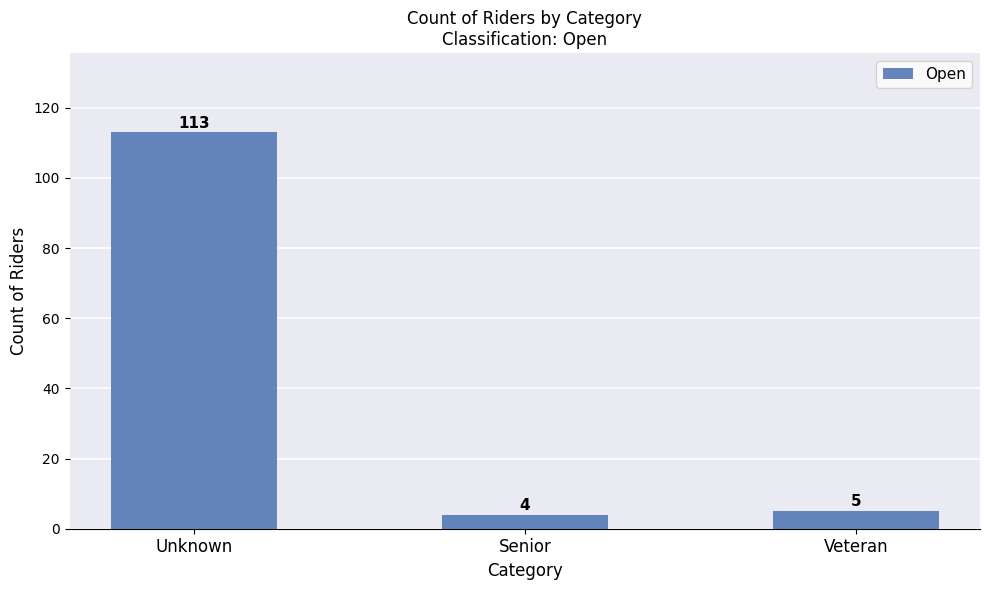

List the labels in order of value, largest first.

Unknown, Veteran, Senior